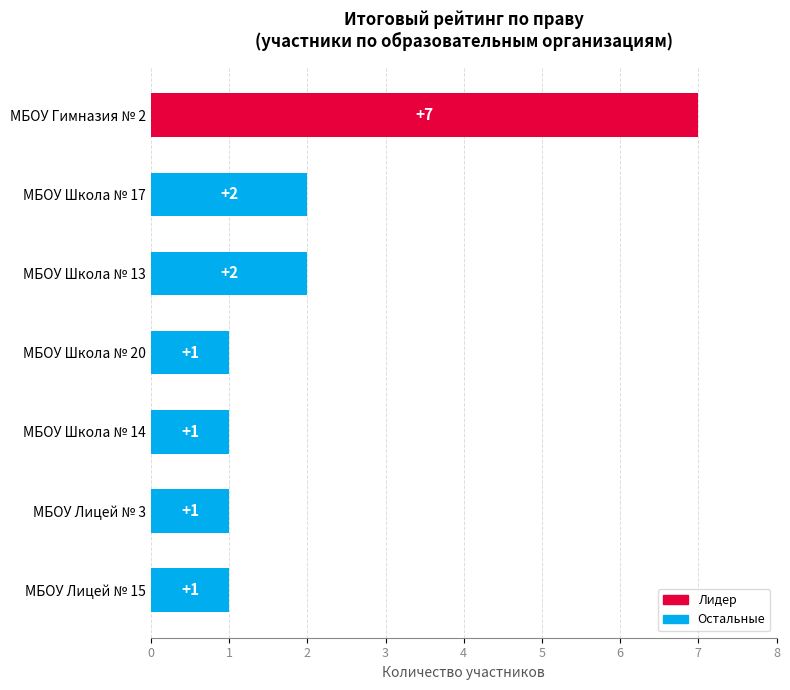

True or false: the data shows 2 at МБОУ Школа № 13.

True